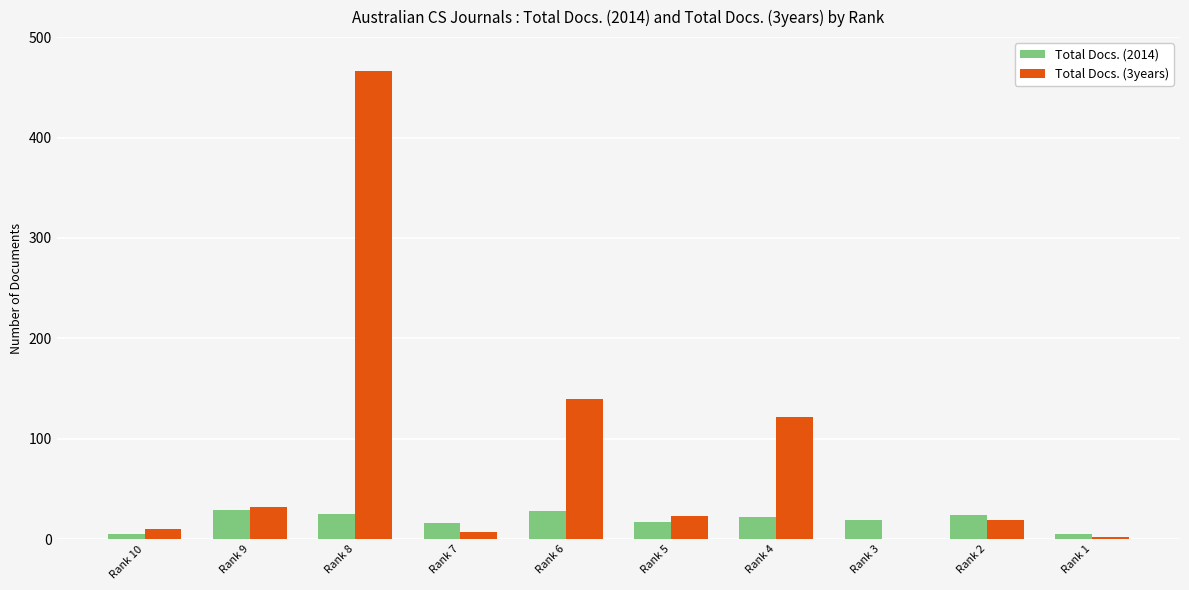

At which category does the chart reach its peak across all series?

Rank 8